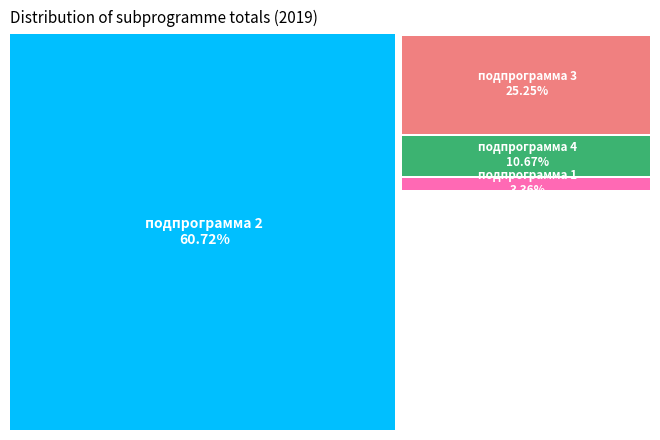

Does подпрограмма 2 represent more than half of the total?

Yes